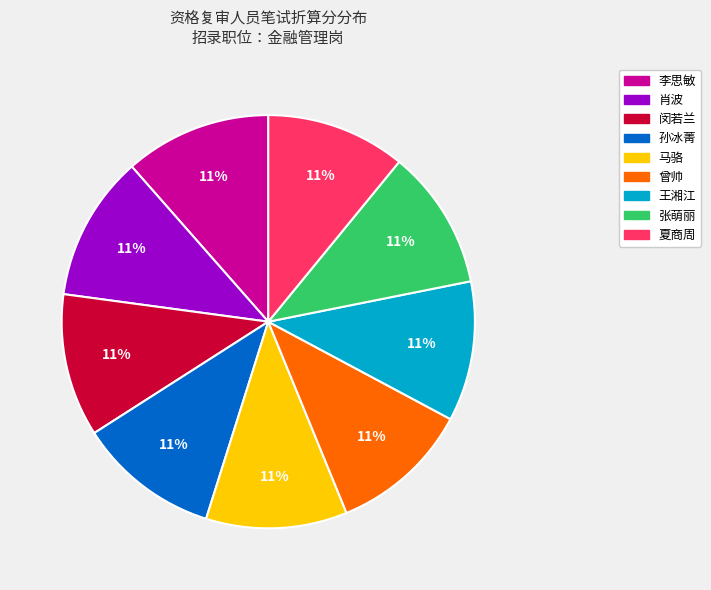

Does 张萌丽 account for over 50% of the chart?

No